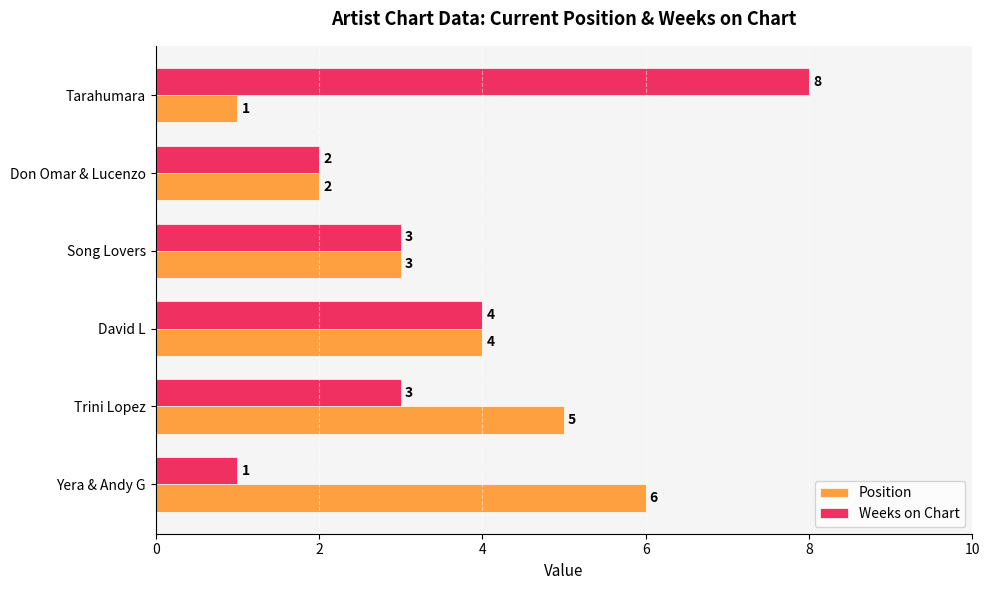

How many distinct data groups are displayed?

2